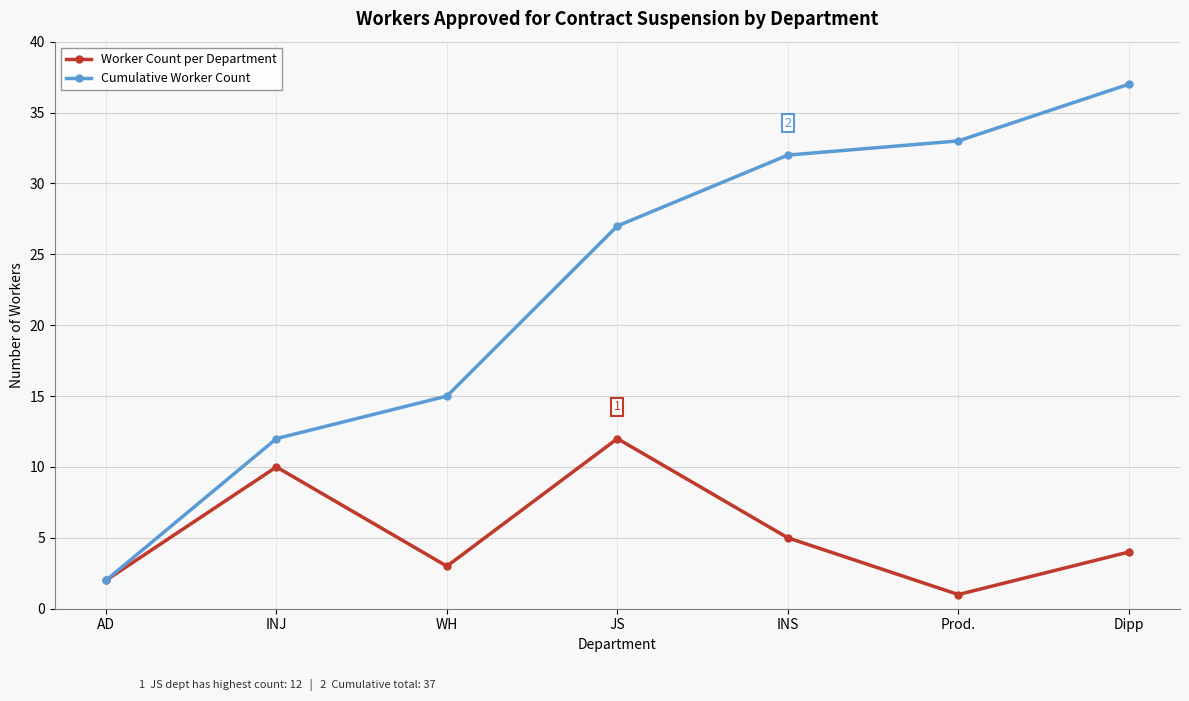

List the series in order of their peak value, lowest first.

Worker Count per Department, Cumulative Worker Count